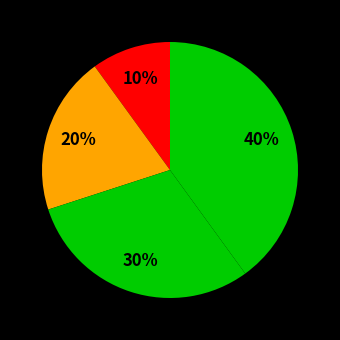

To the nearest percent, what is the average slice percentage?

25%